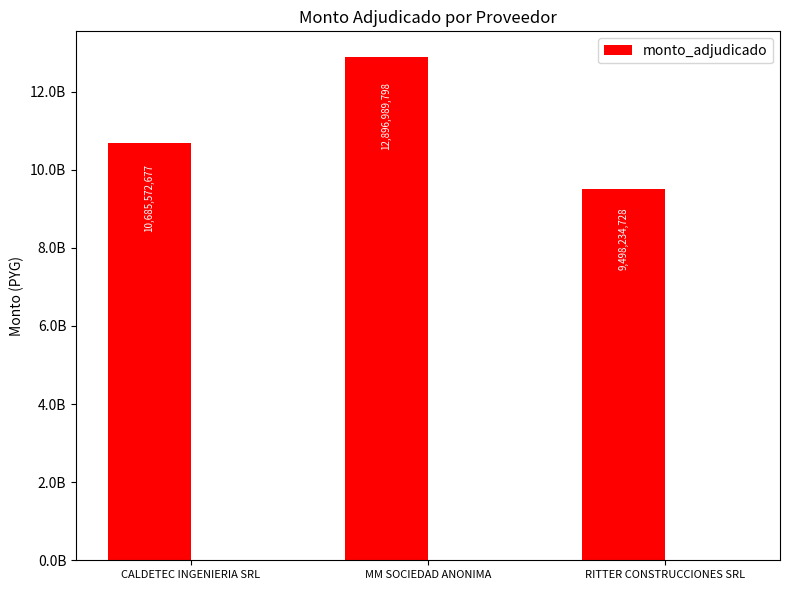

True or false: the data shows 12896989798 at MM SOCIEDAD ANONIMA.

True